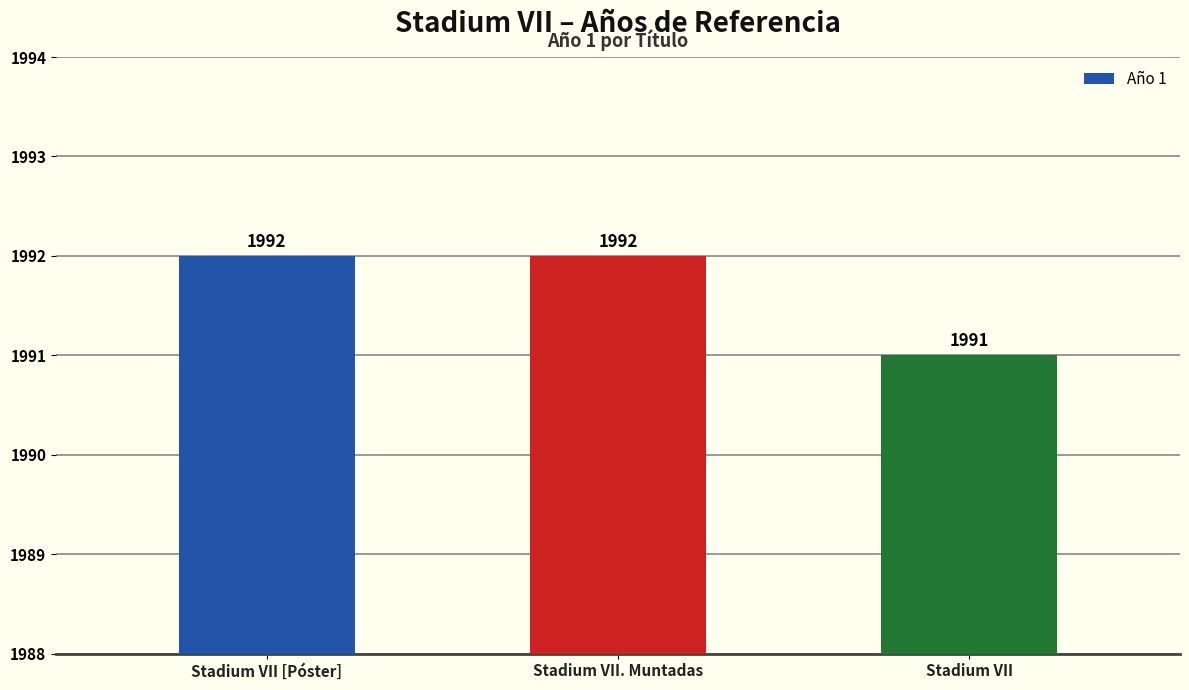

What is the change in value from Stadium VII [Póster] to Stadium VII?

-1